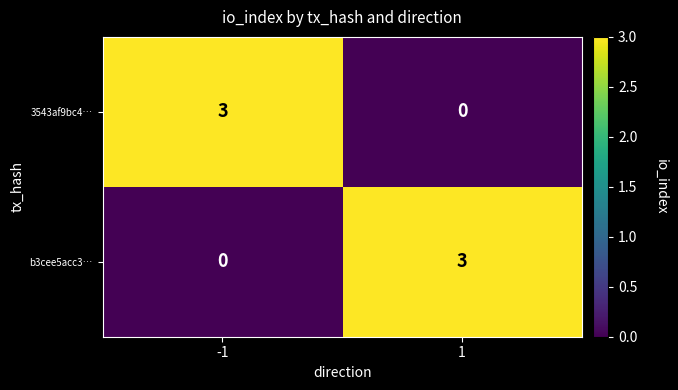

Is it true that b3cee5acc3… equals 0 at -1?

True